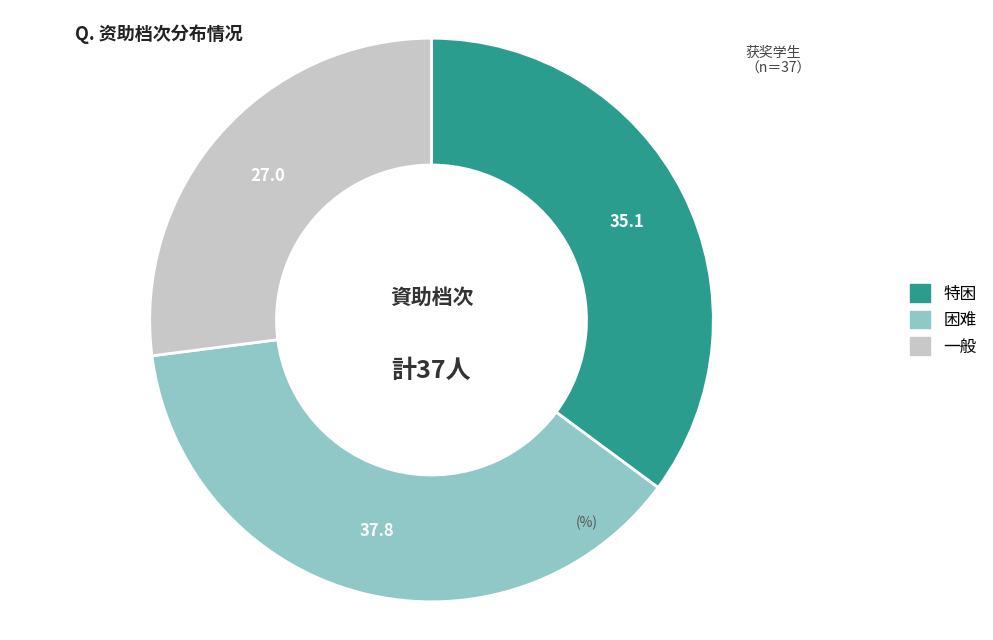

Rank the categories by value from lowest to highest.

一般, 特困, 困难